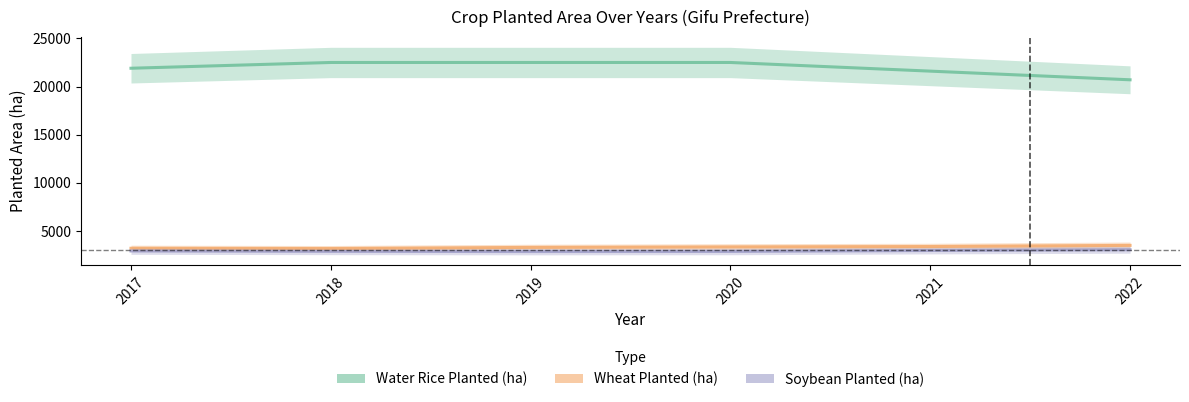

Count the number of data series in this chart.

3